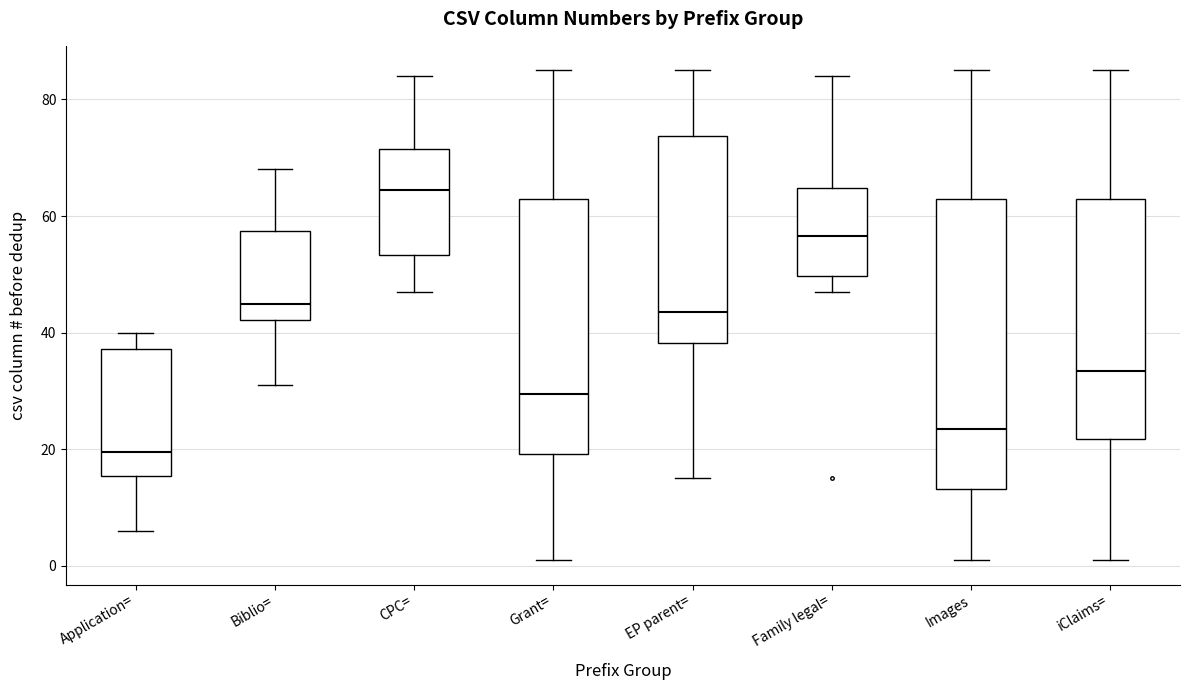

Reading left to right, transcribe this box plot: for each box, give where its median line is, the range the box spans, and where its two whiskers end, as read against the y-axis. The values are not printed on the chart, so give them approximately, as read against the axis.

Application=: median 20, box 16 to 38, whiskers 6 to 40
Biblio=: median 46, box 42 to 58, whiskers 32 to 68
CPC=: median 64, box 54 to 72, whiskers 48 to 84
Grant=: median 30, box 20 to 64, whiskers 2 to 86
EP parent=: median 44, box 38 to 74, whiskers 16 to 86
Family legal=: median 56, box 50 to 64, whiskers 48 to 84
Images: median 24, box 14 to 64, whiskers 2 to 86
iClaims=: median 34, box 22 to 64, whiskers 2 to 86